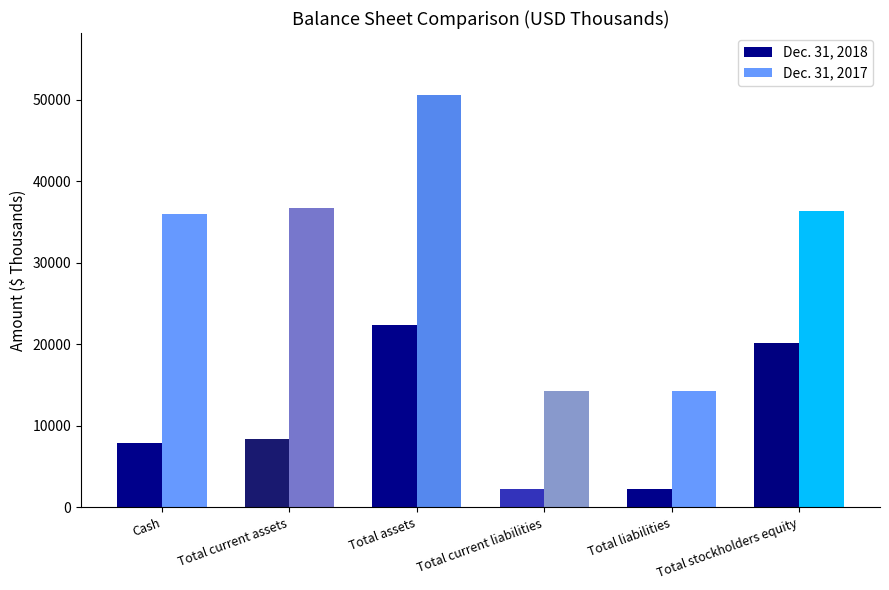

How many groups of bars are there?

6